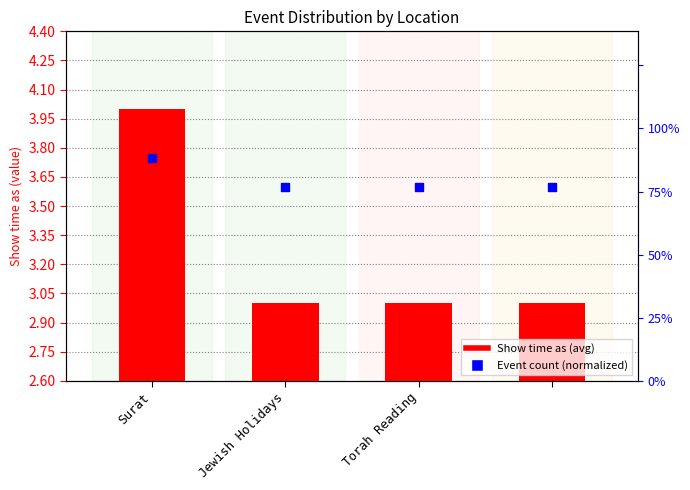

Which series has the largest total across all categories?

Event count (normalized)